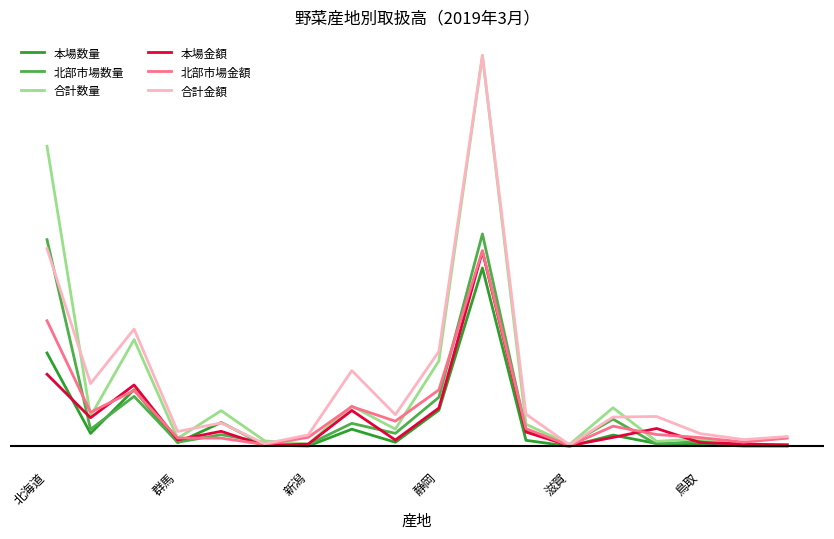

True or false: 本場数量 has more than 2 points higher than both neighbors.

True